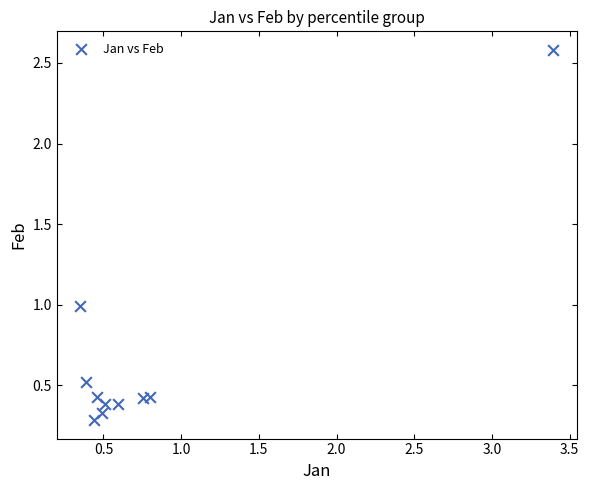

What is the average Y value?

0.7